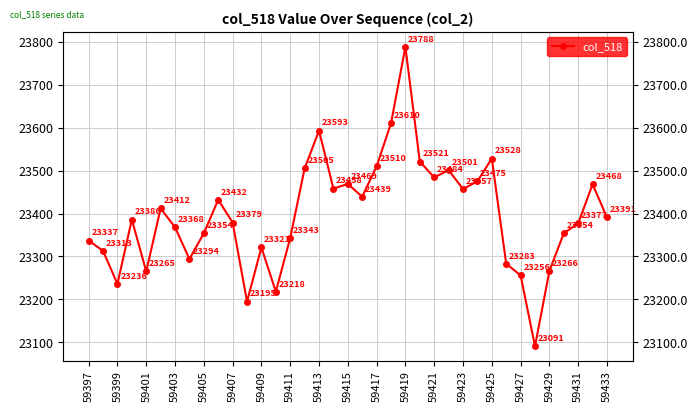

What value does the data have at 59411, to the nearest 100?

23300